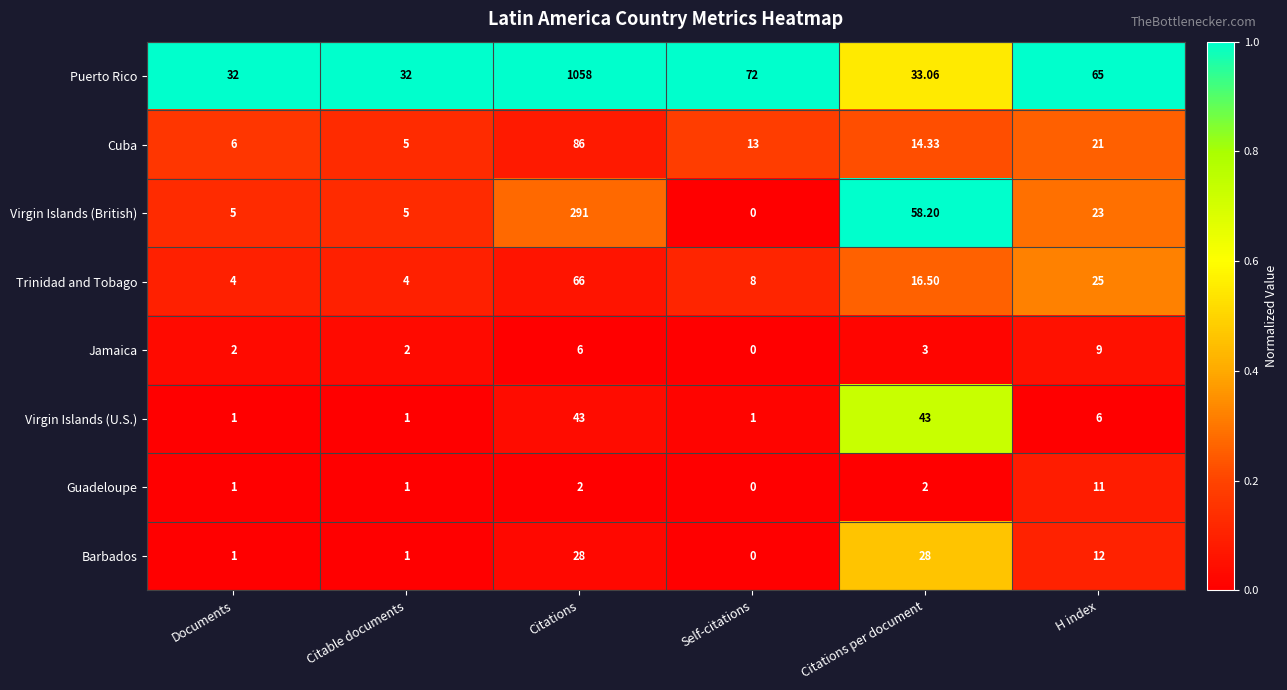

Which series has the largest total across all categories?

Puerto Rico